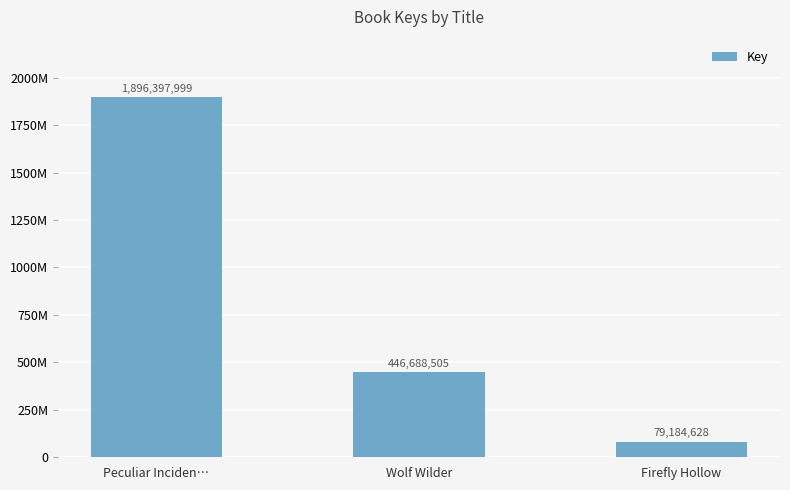

Are the bars horizontal?

No